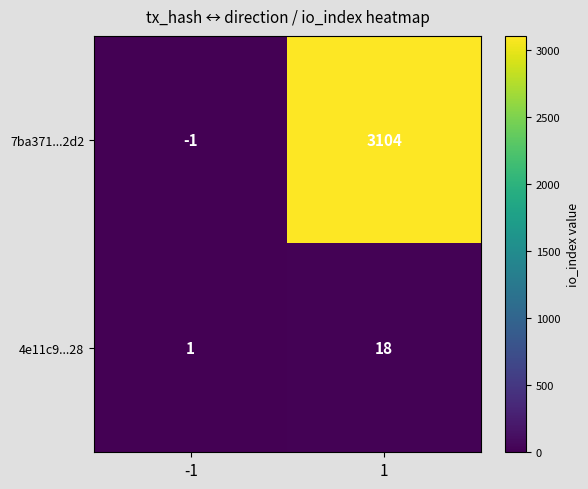

Is the value of 4e11c9...28 at -1 greater than the value of 7ba371...2d2 at -1?

Yes